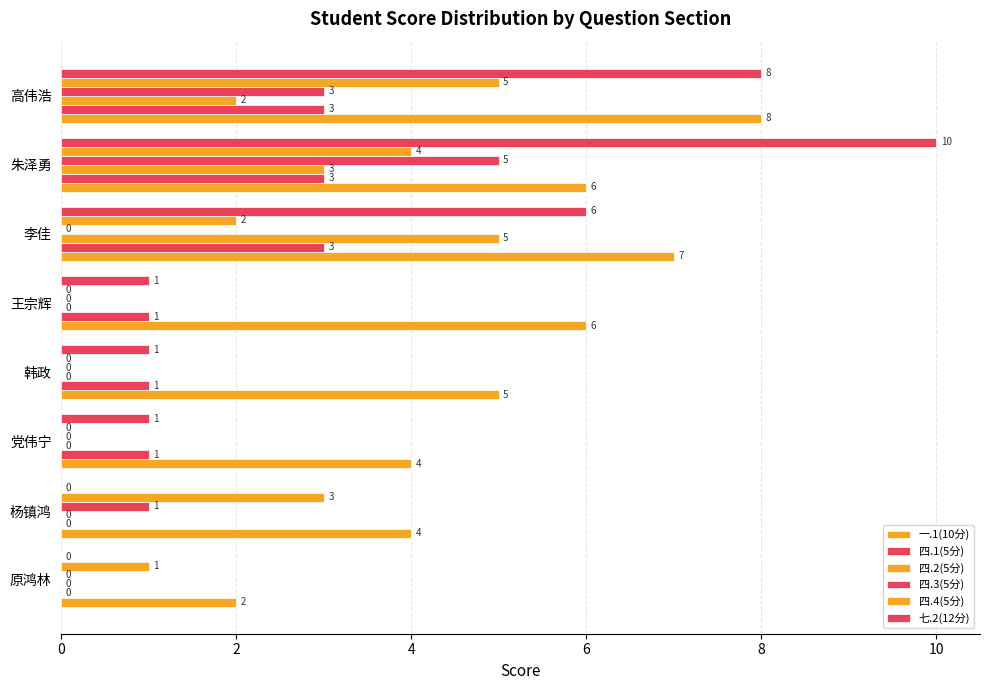

How many values in 四.4(5分) are above zero?

5